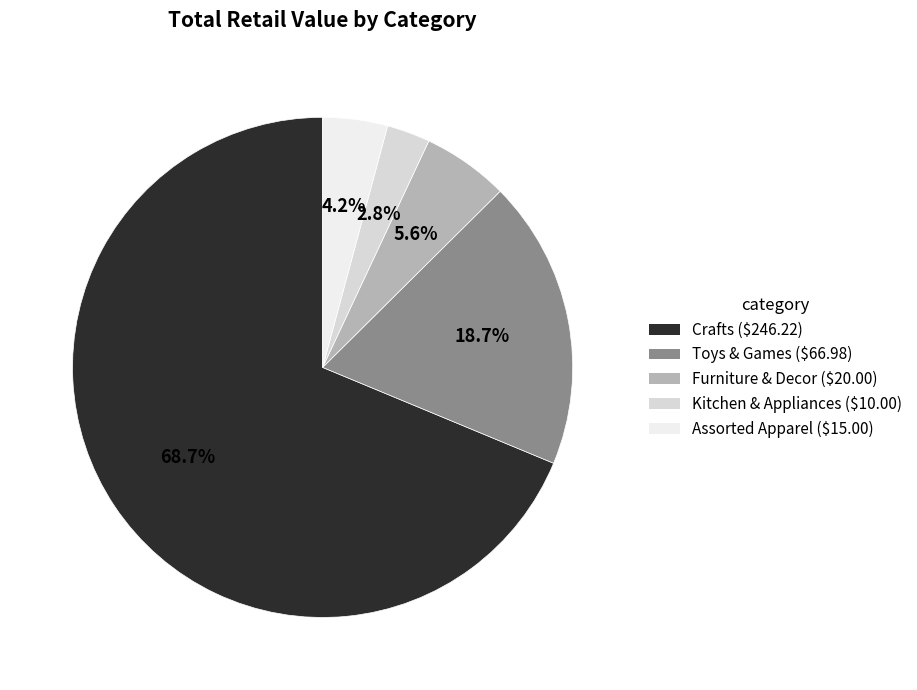

Between Crafts and Toys & Games, which is larger?

Crafts